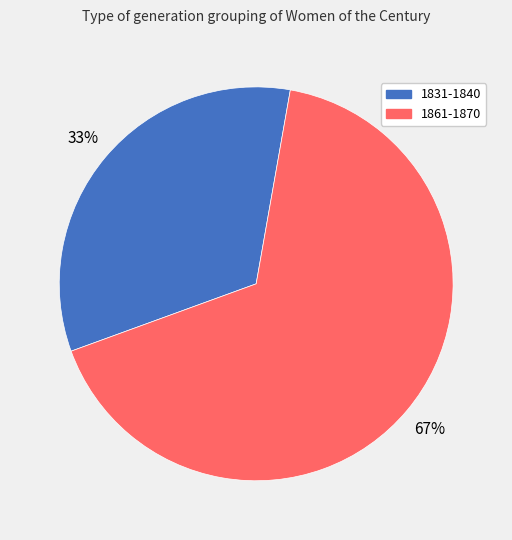

Is the sum of 1861-1870 and 1831-1840 greater than half?

Yes